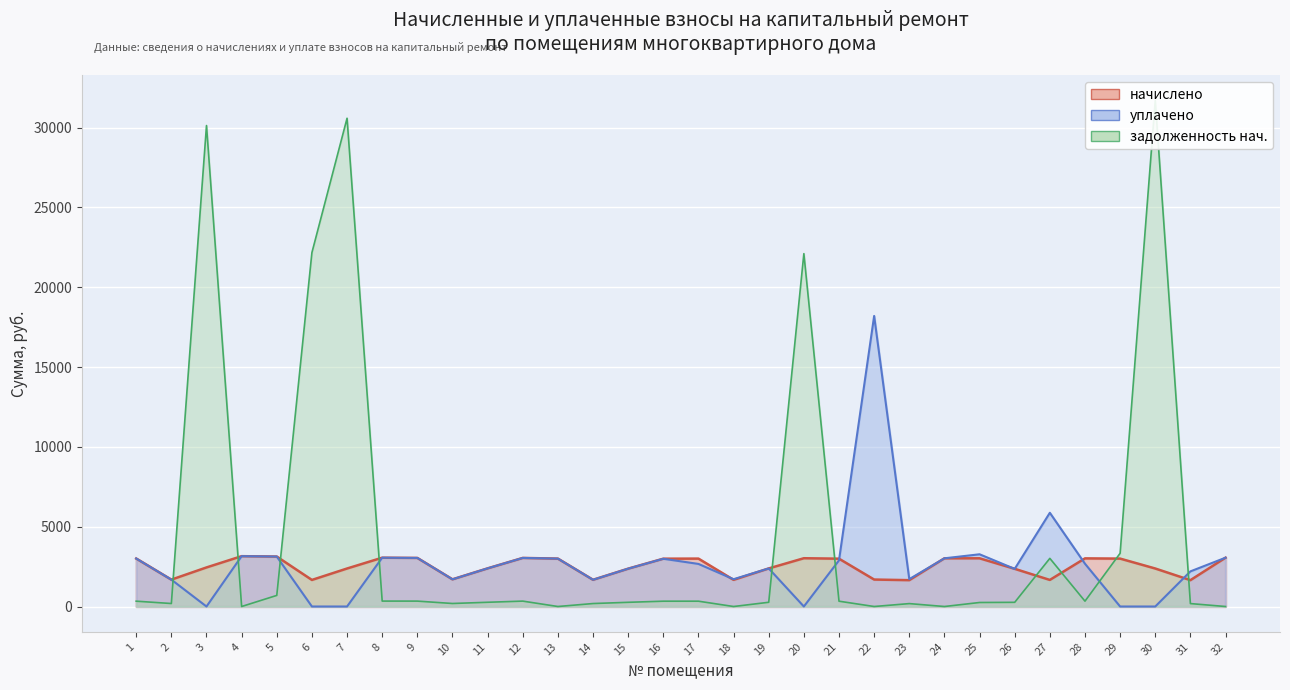

The уплачено series shows 2890.9 at 21. True or false?

True